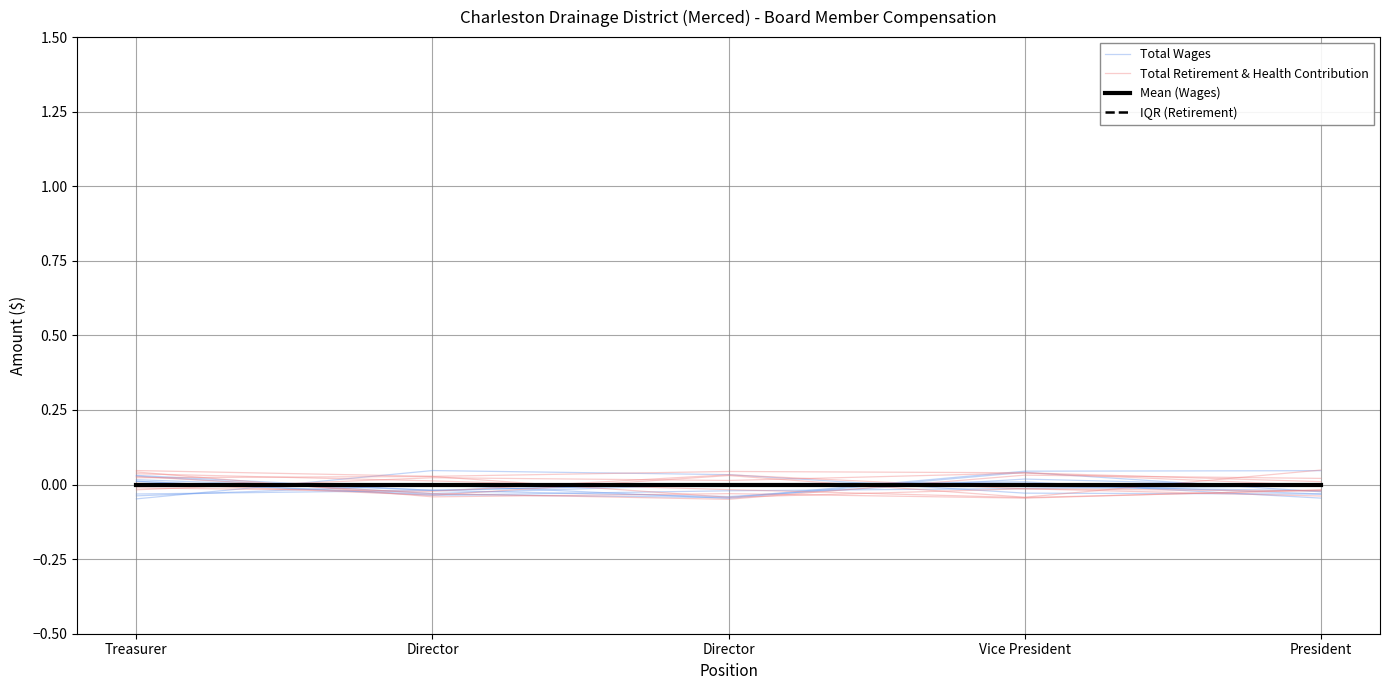

Which series has the largest range (max minus min)?

Total Wages